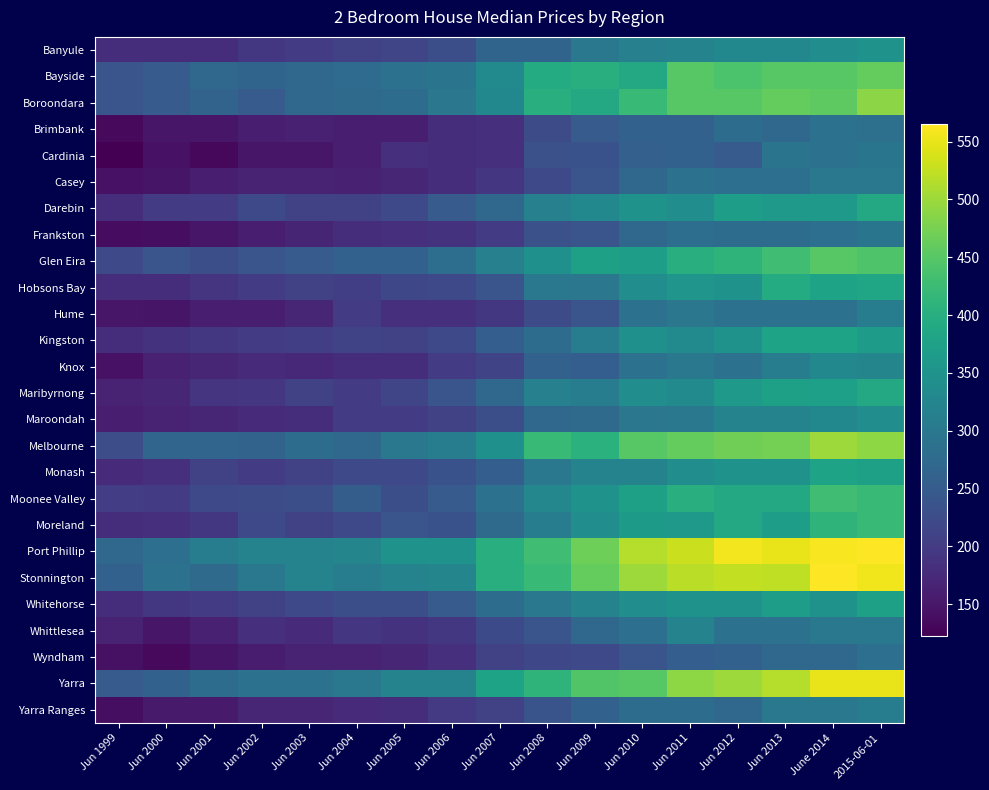

Count the number of categories in the chart.

17